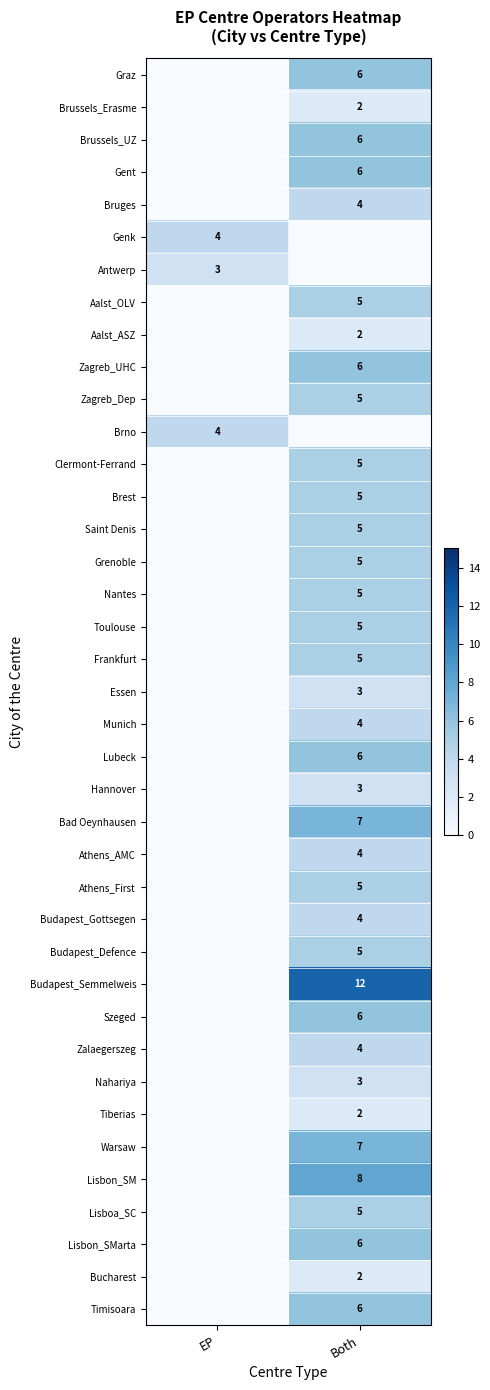

True or false: Brno has a value of 6 at EP.

False